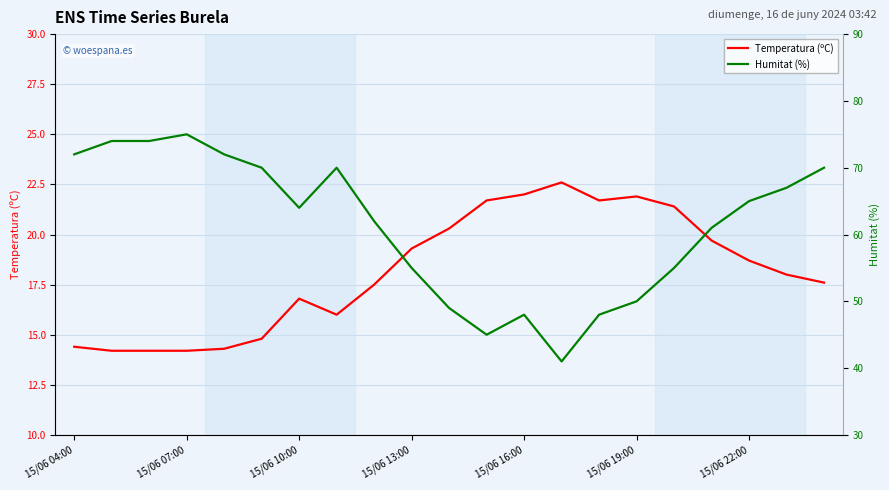

What is the sum of all Temperatura (ºC) values?

381.3